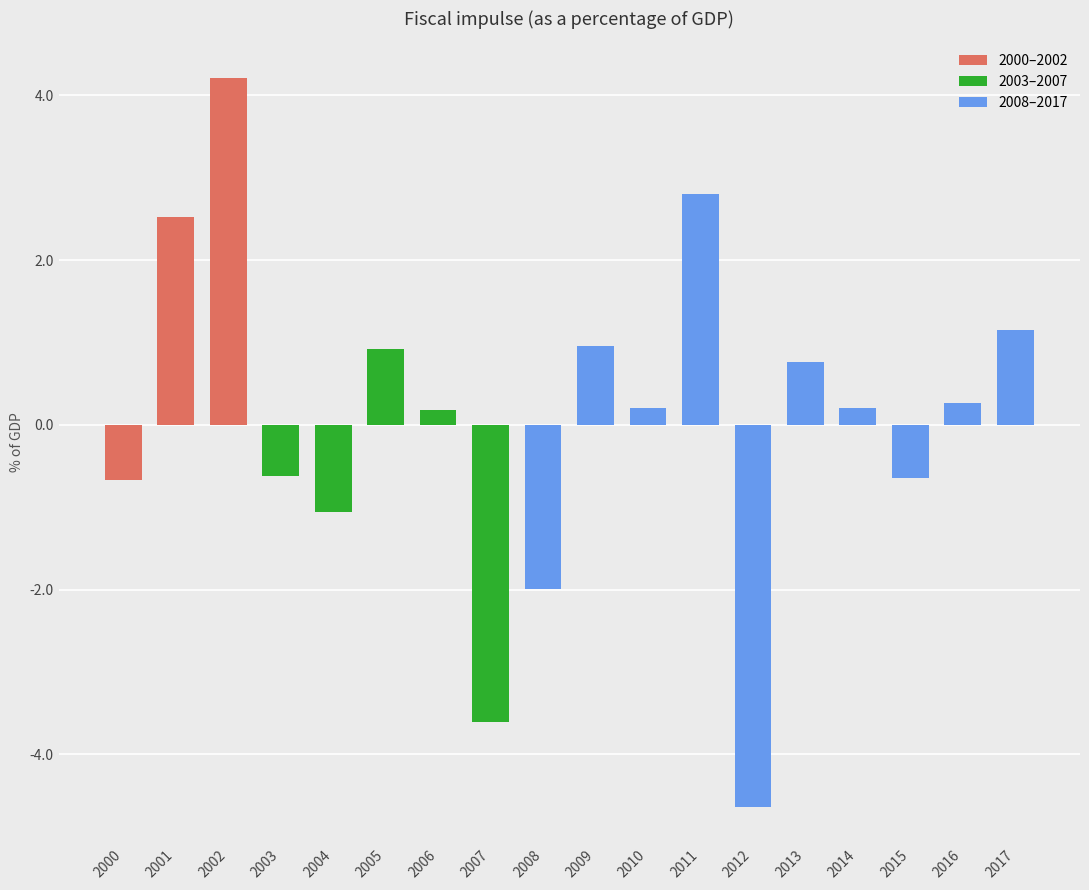

Between 2000 and 2015, which is larger?

2000